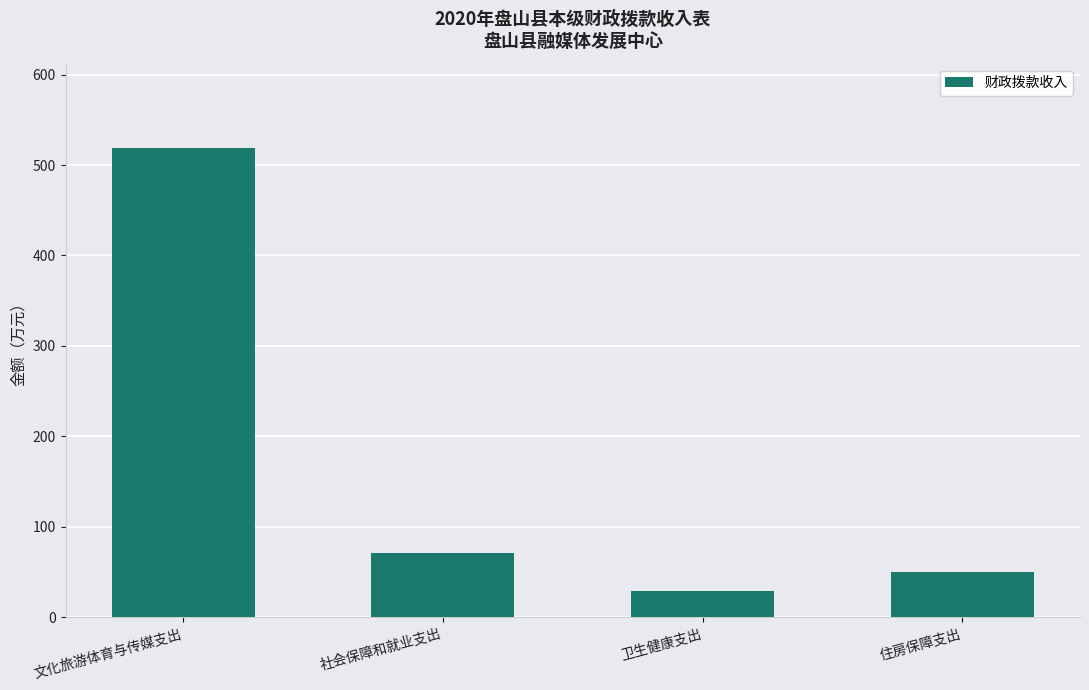

Count the number of values greater than 70.

2